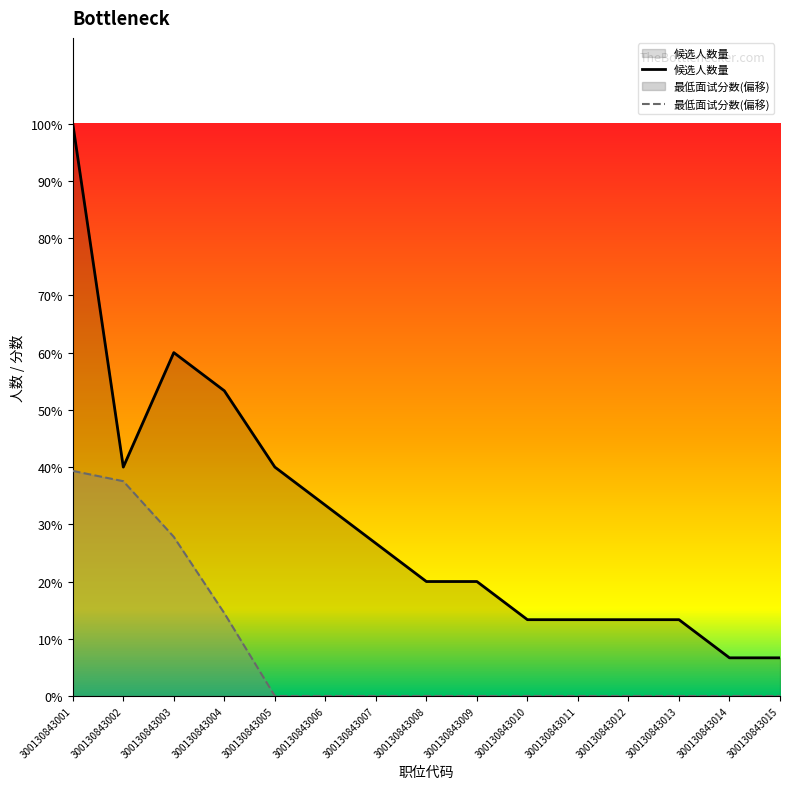

What is the sum of all 最低面试分数(偏移) values?

17.9